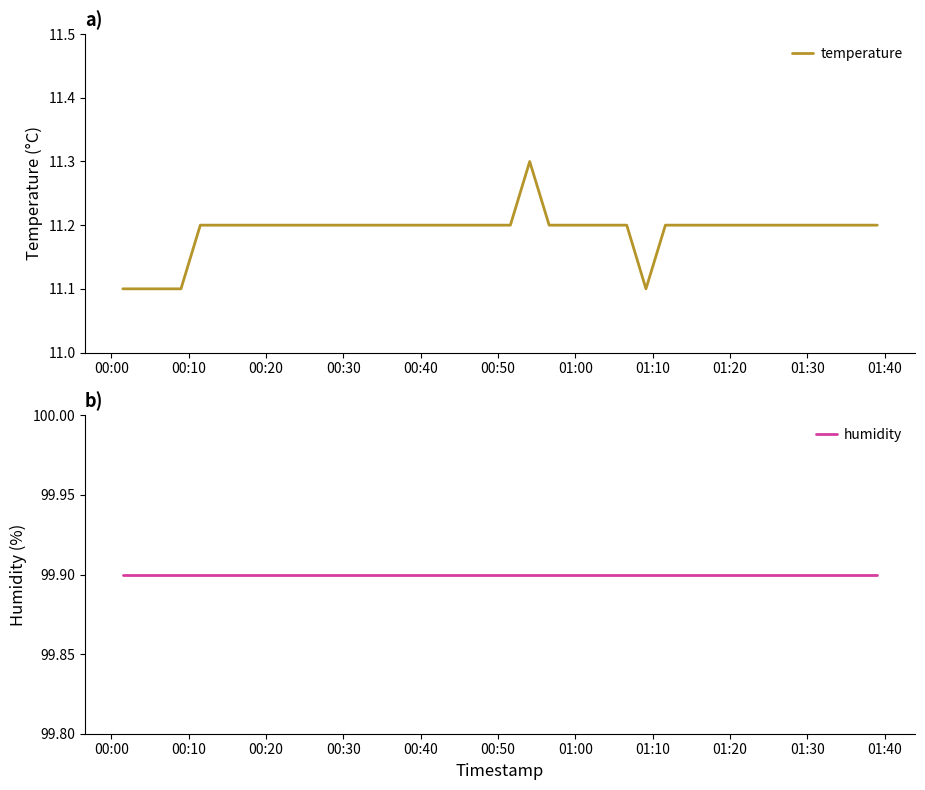

Which series has the largest total across all categories?

humidity